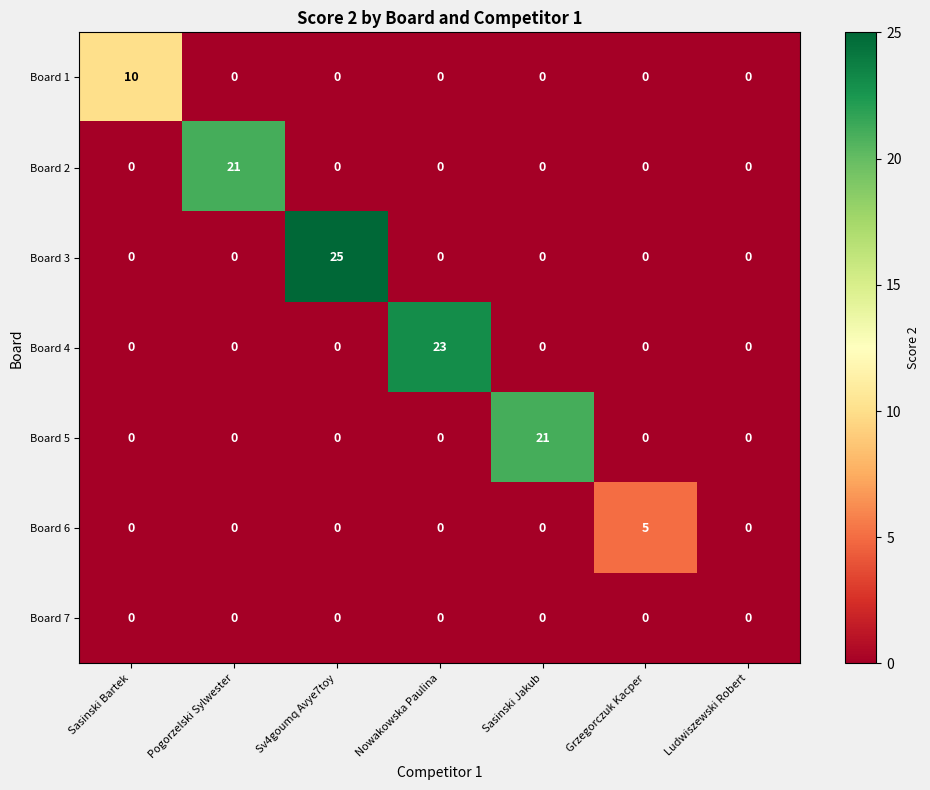

Is it true that Board 3 equals 15 at Ludwiszewski Robert?

False